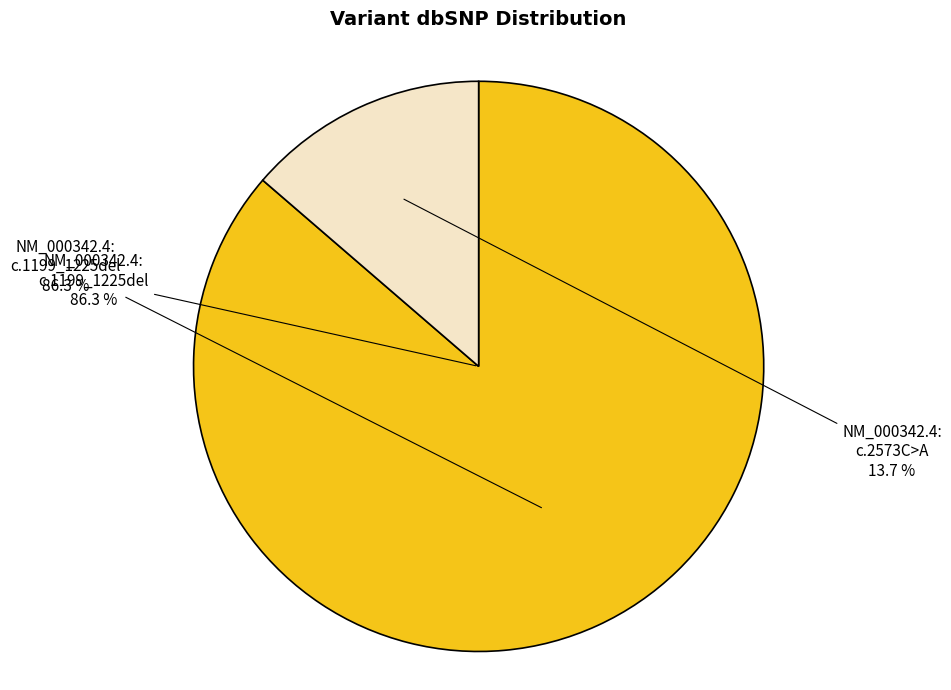

What is the ratio of the value at NM_000342.4:c.2573C>A to the value at NM_000342.4:c.1199_1225del?

0.2